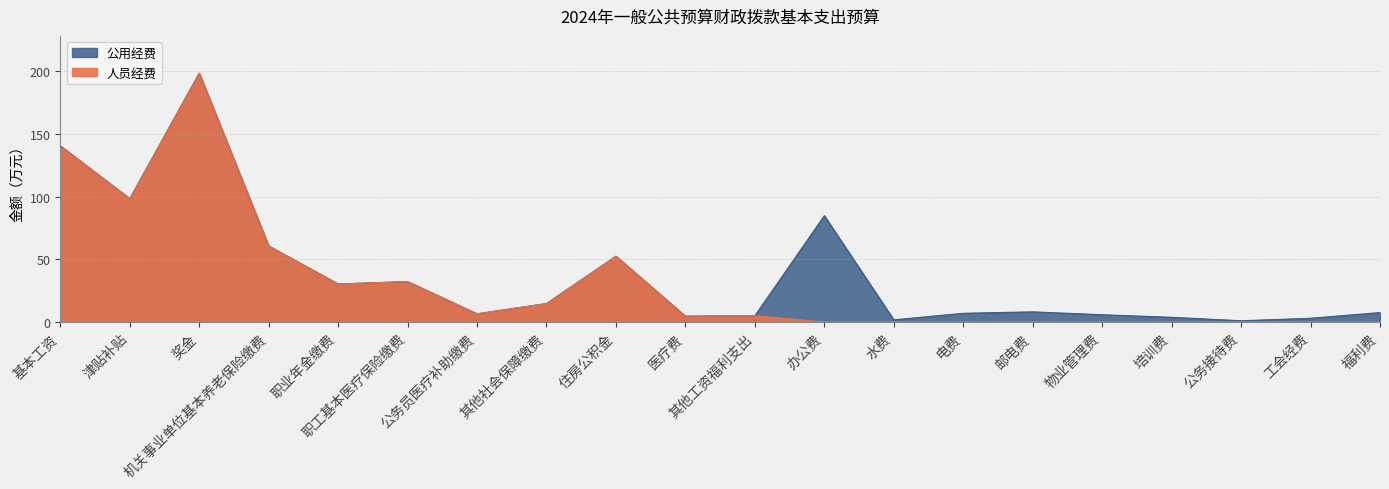

How many points are lower than both their immediate neighbors (excluding endpoints)?

4